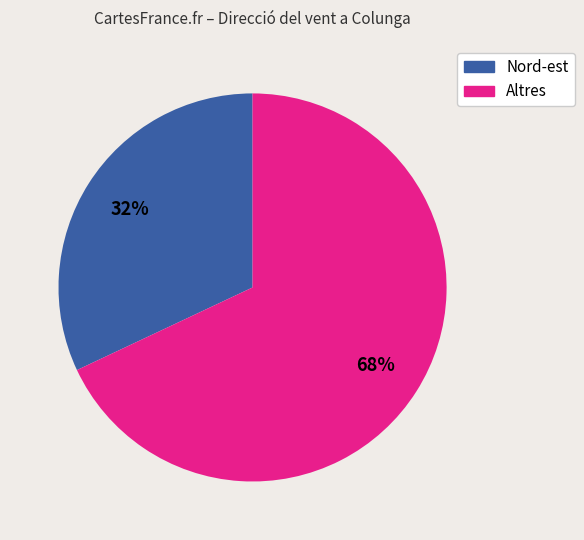

Is there any slice that represents more than half of the pie?

Yes